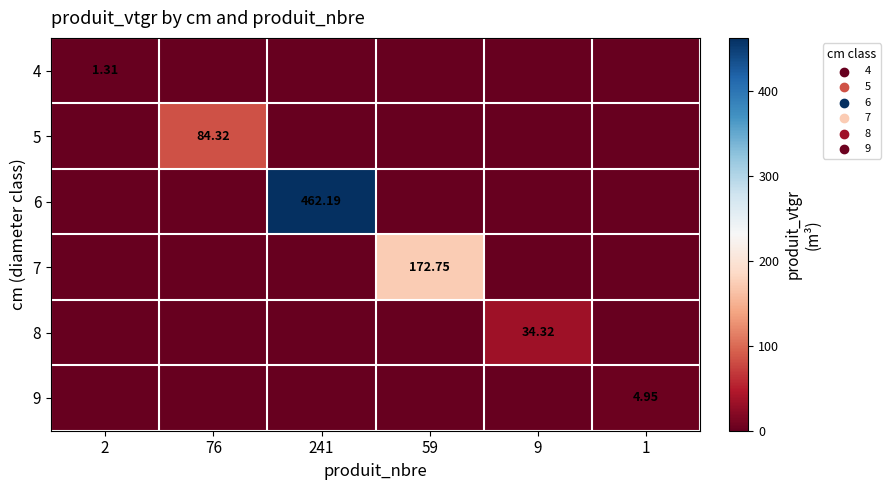

Is the value of 4 at 1 greater than the value of 6 at 9?

No